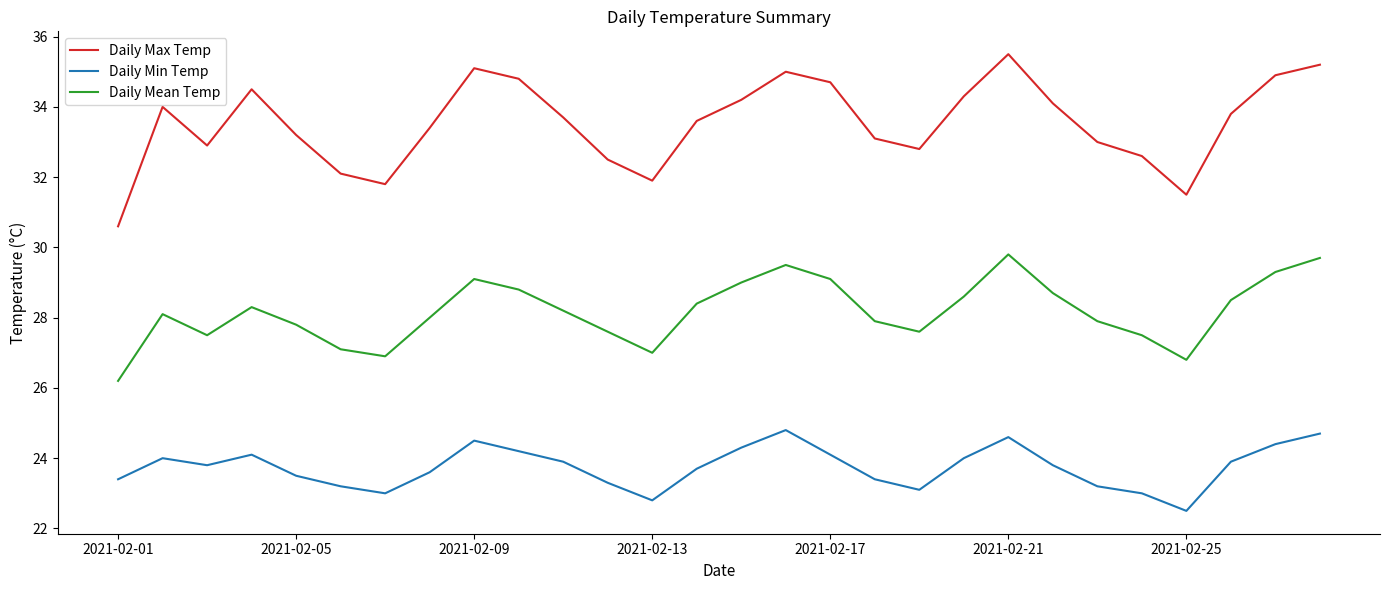

How many lines are shown in the chart?

3